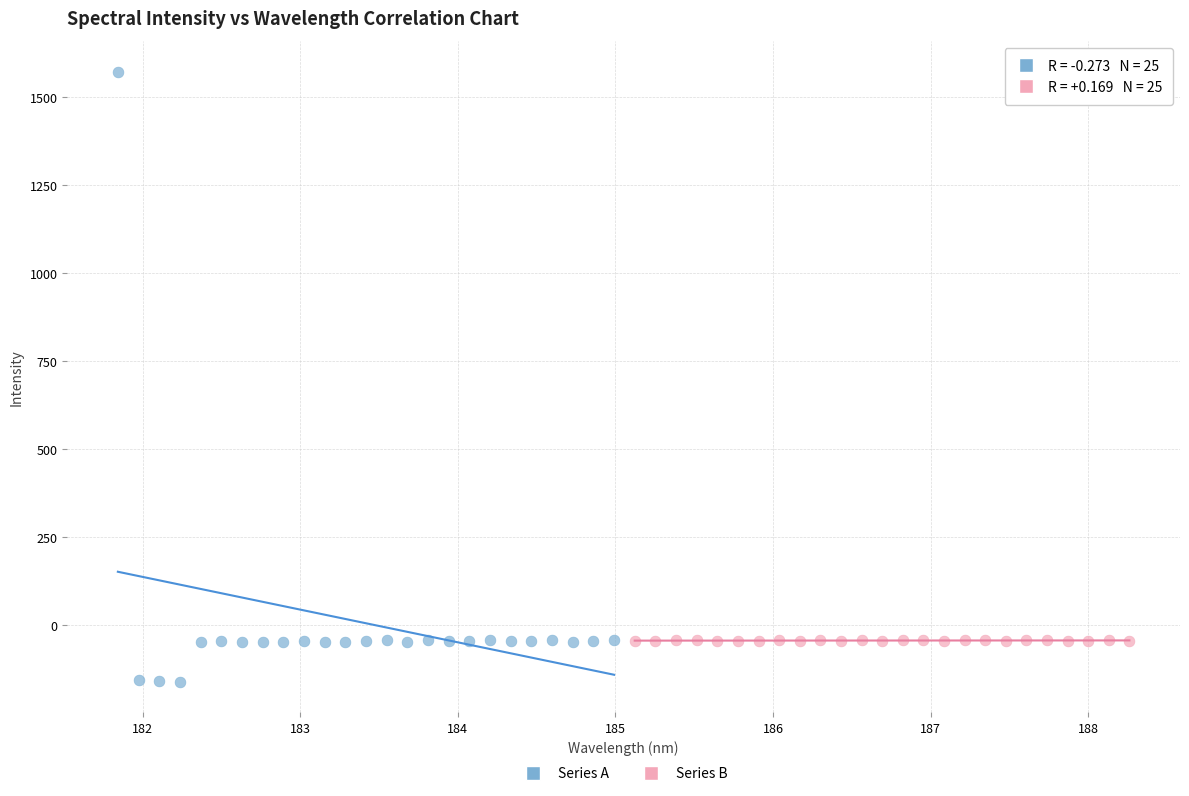

Which series has the widest spread of Y values?

Series A